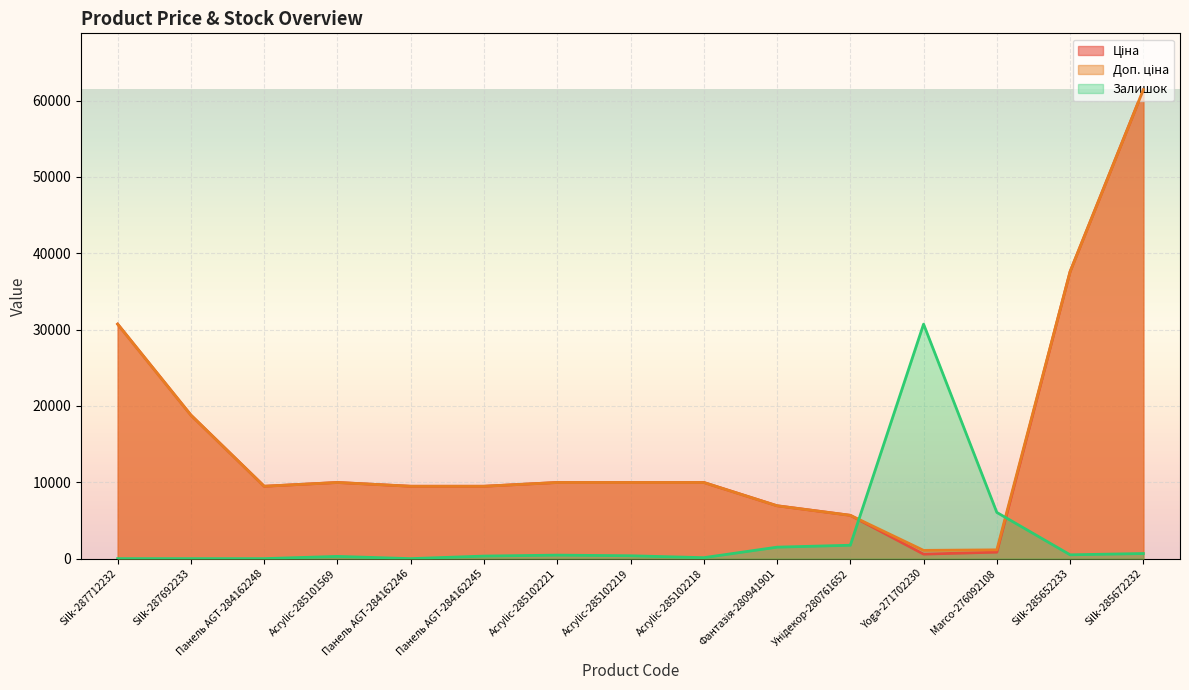

True or false: Доп. ціна and Ціна cross at least once.

False